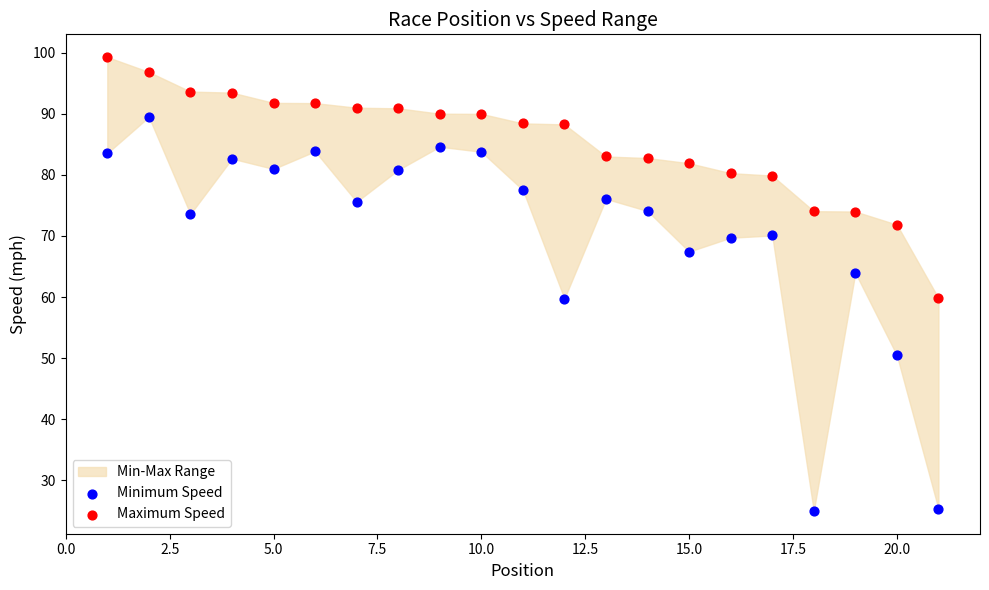

Across all data points, what is the range of X values (max minus min)?

20.0